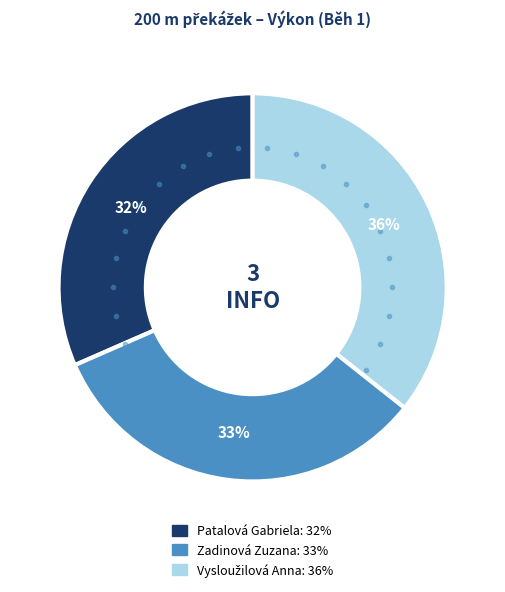

What percentage is the Patalová Gabriela slice, to the nearest percent?

32%